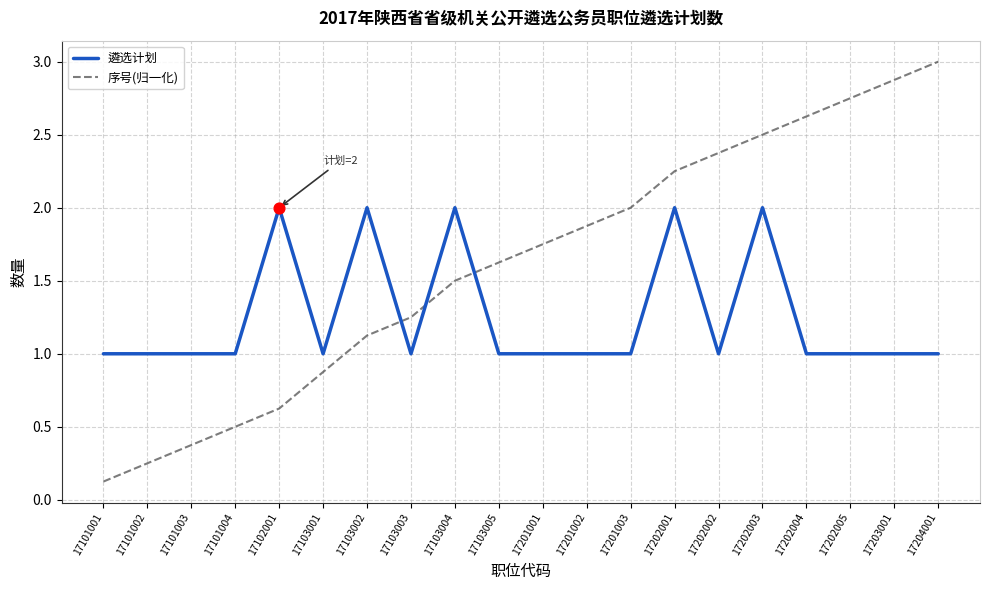

What is the total value across all series at 17202003?

4.5